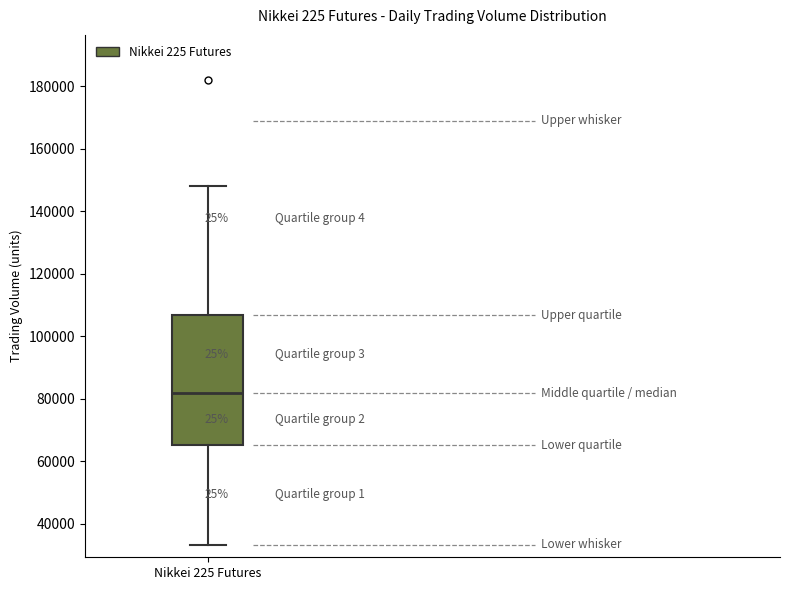

Transcribe this box plot: give where the median line is, the range the box spans, and where the two whiskers end, as read against the y-axis. The values are not printed on the chart, so give them approximately, as read against the axis.

median 82000, box 66000 to 106000, whiskers 34000 to 148000